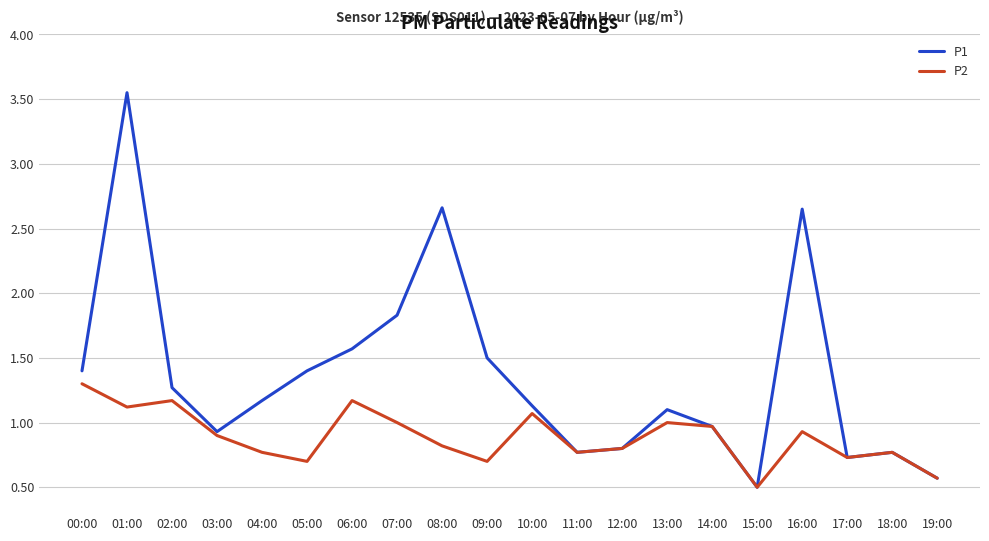

At 09:00, list the series in order from smallest to largest.

P2, P1